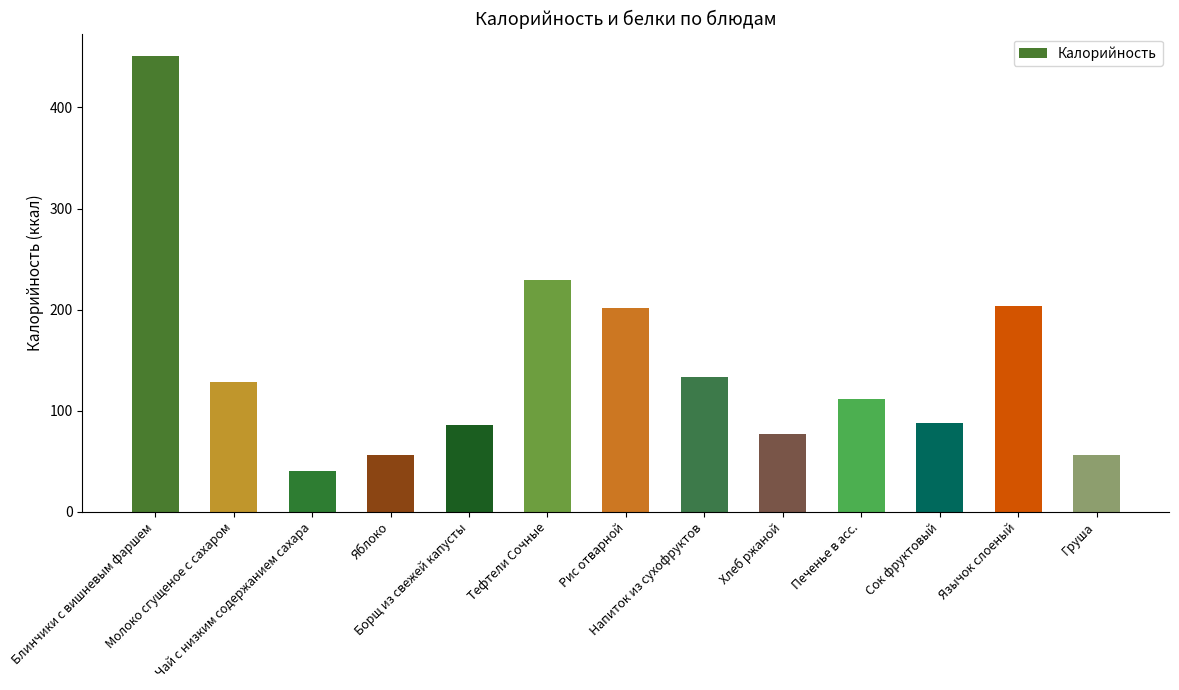

What is the value of the 13th bar from the left?

56.4